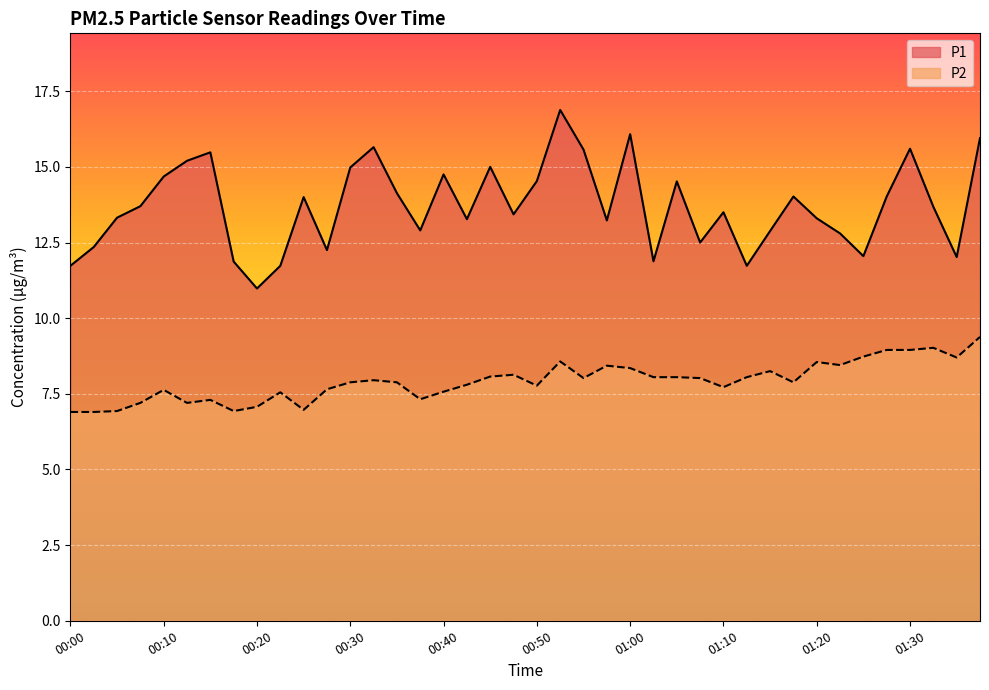

Rank the categories by P2 value from highest to lowest.

01:37, 01:32, 01:27, 01:30, 01:25, 01:35, 00:52, 01:20, 01:22, 00:57, 01:00, 01:15, 00:47, 00:45, 01:02, 01:05, 01:12, 00:55, 01:07, 00:32, 00:30, 00:35, 01:17, 00:42, 00:50, 01:10, 00:27, 00:10, 00:40, 00:22, 00:37, 00:15, 00:08, 00:13, 00:20, 00:25, 00:05, 00:18, 00:00, 00:03